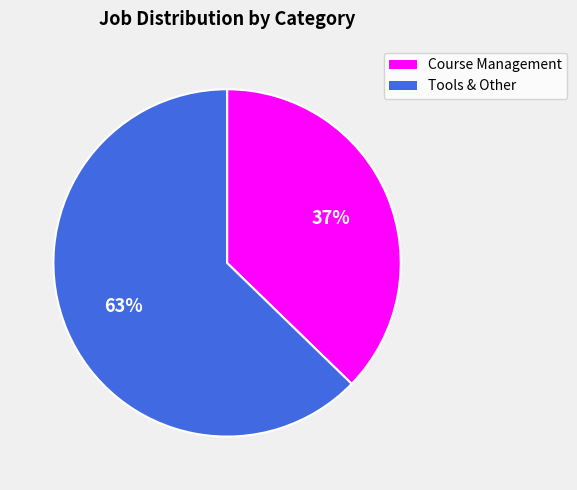

Does Course Management account for over 50% of the chart?

No